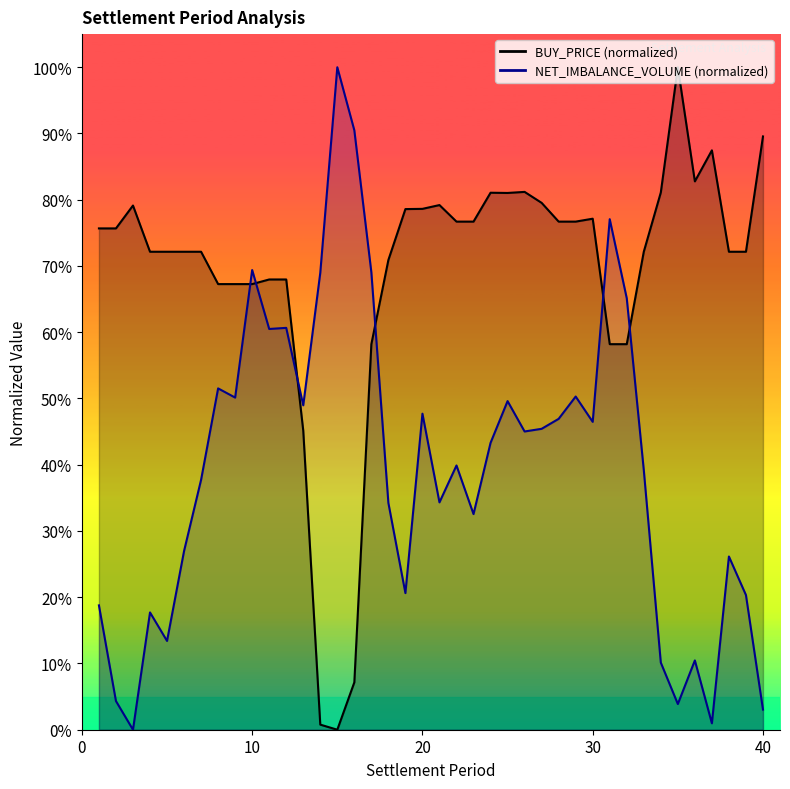

Which series reaches the maximum Y coordinate?

BUY_PRICE